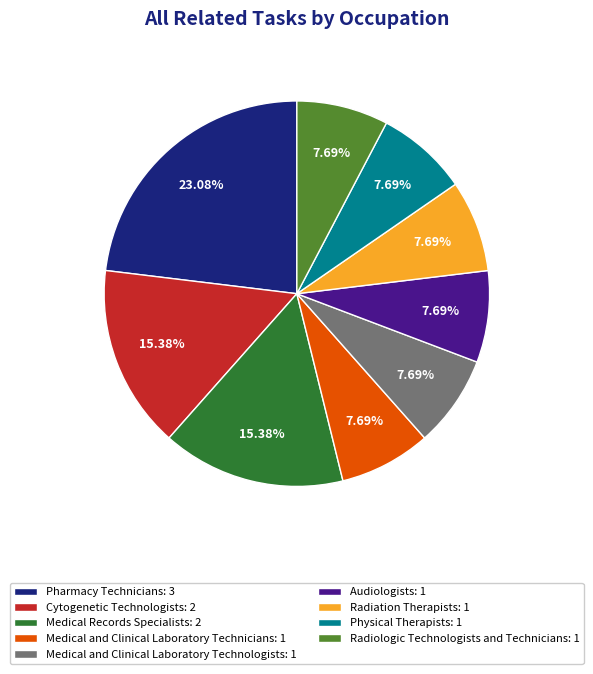

Is Physical Therapists the majority of the pie?

No